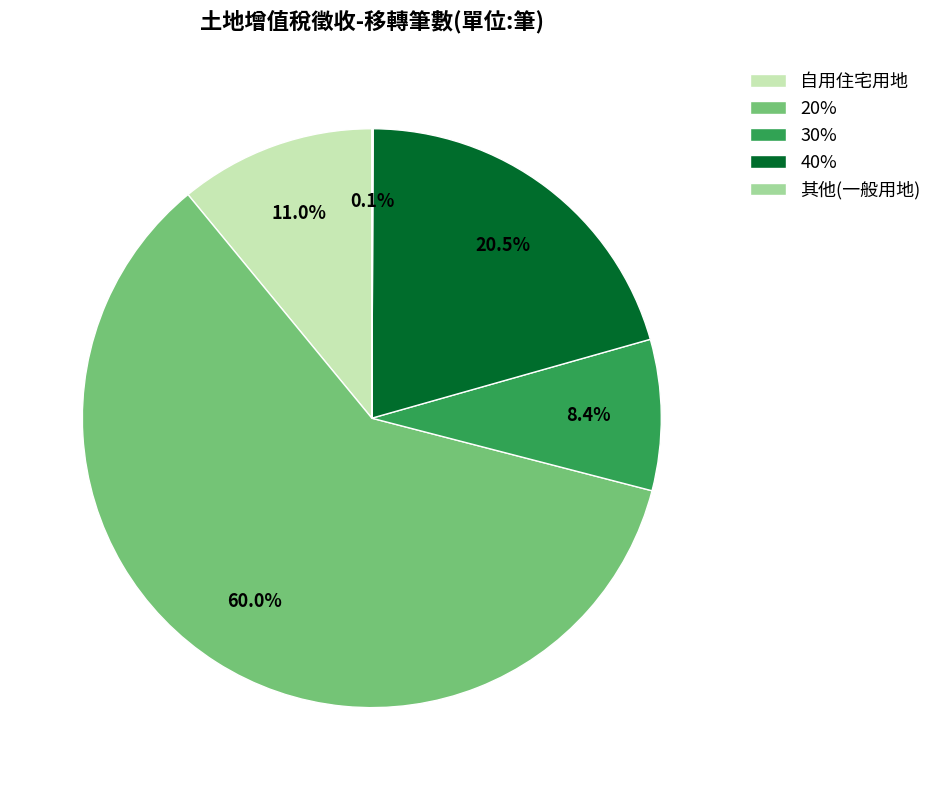

What percentage is the 20% slice, to the nearest percent?

60%